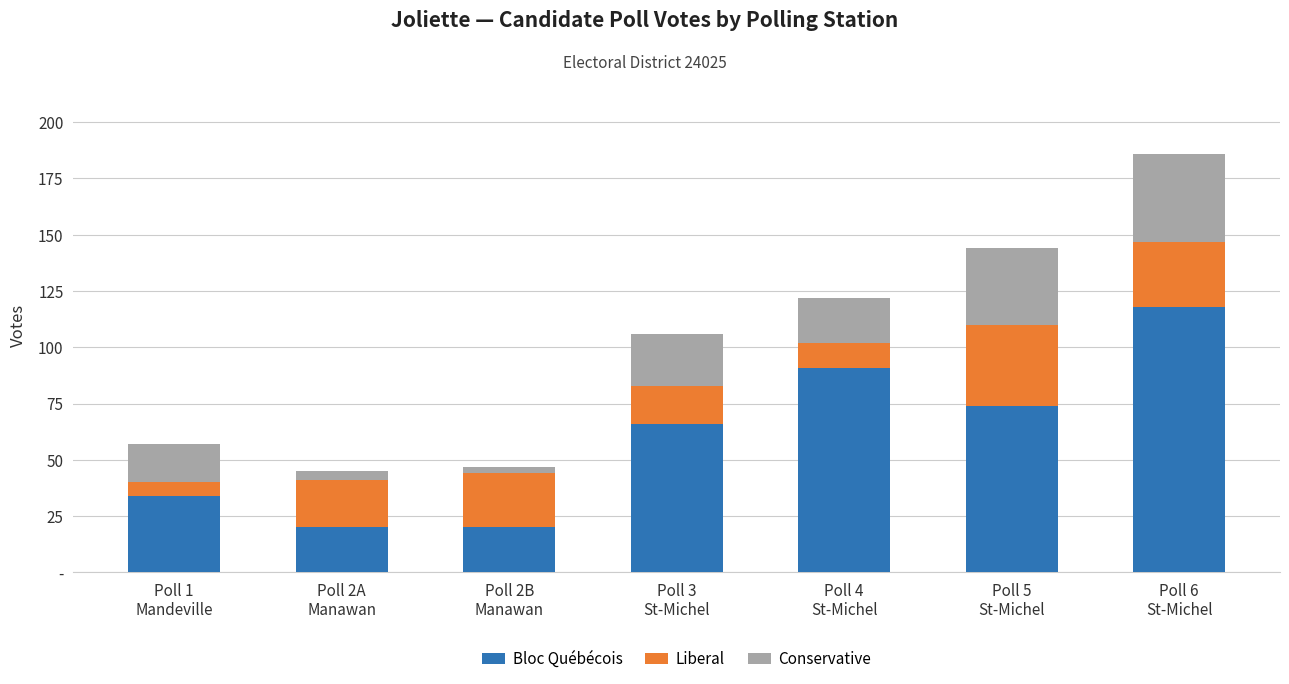

Are the bars grouped side by side (vs. stacked)?

No